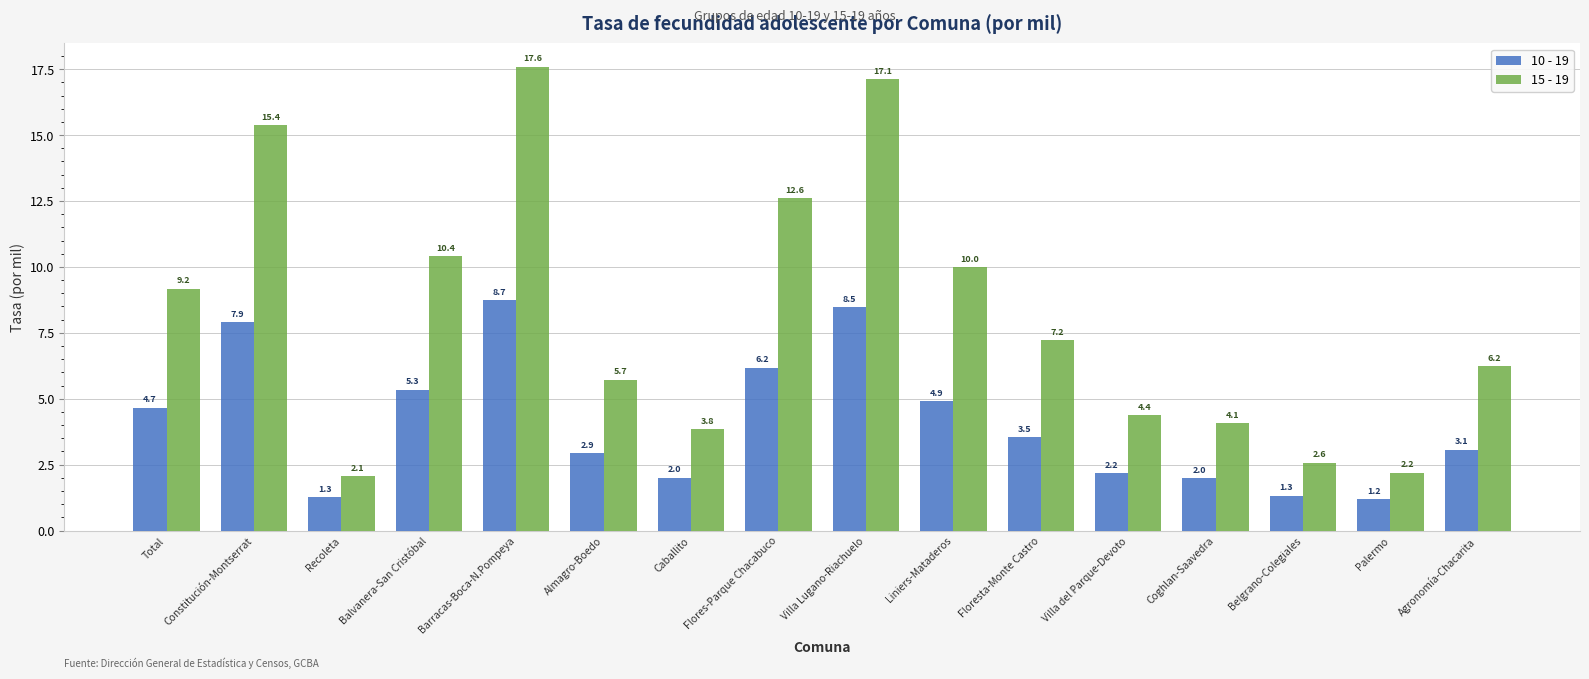

How many values in the 10 - 19 series are below 3?

7